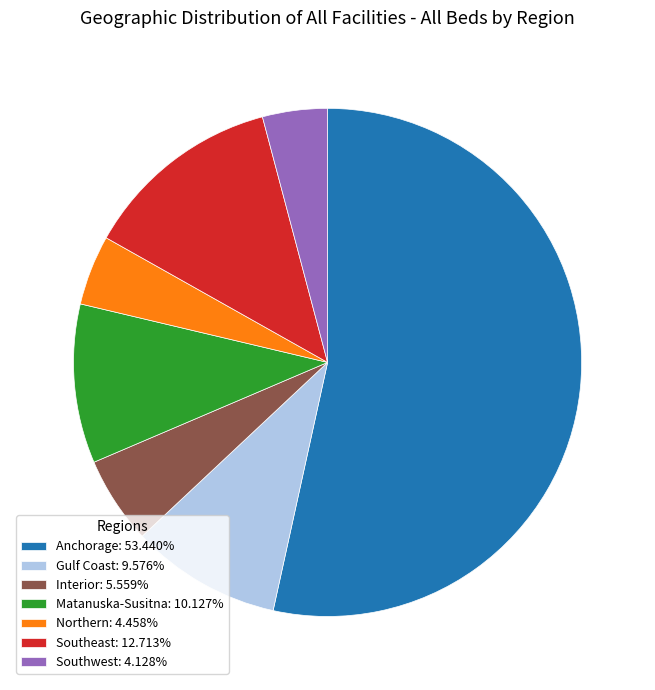

Which has a higher value, Southeast or Interior?

Southeast